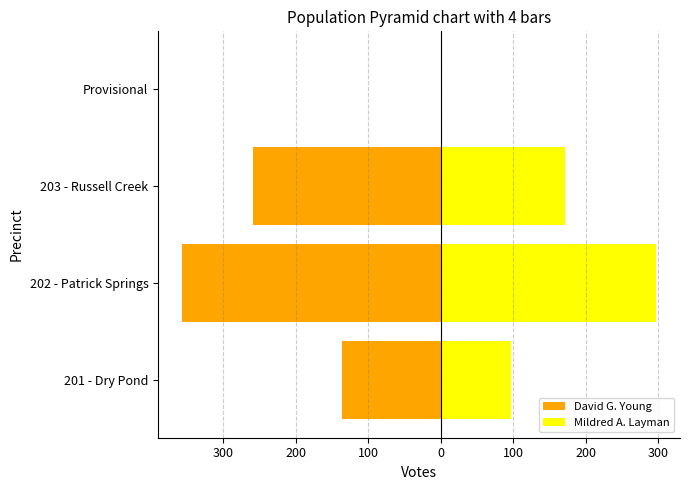

What is the average value of the Mildred A. Layman series?

141